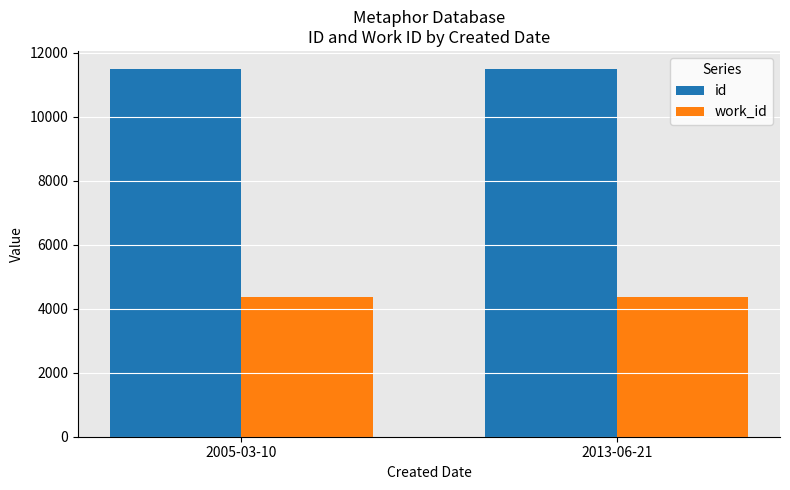

What position from the right is 2005-03-10?

2